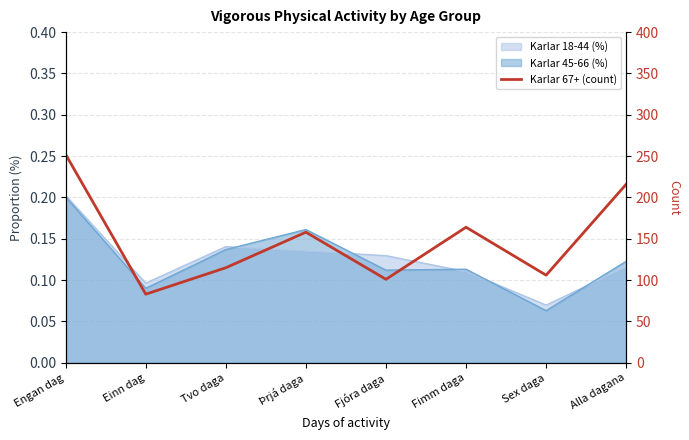

What is the minimum value shown in the chart?

83